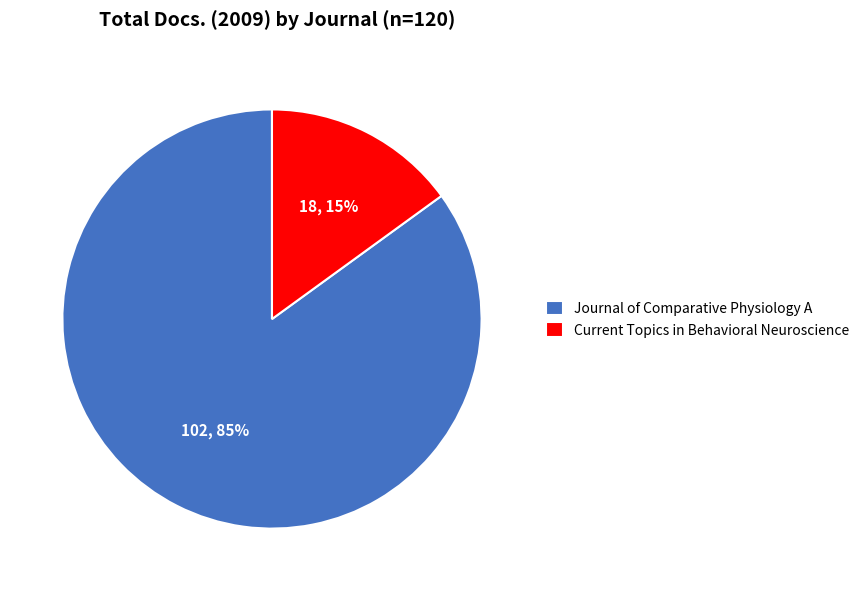

To the nearest percent, what portion does Journal of Comparative Physiology A represent?

85%